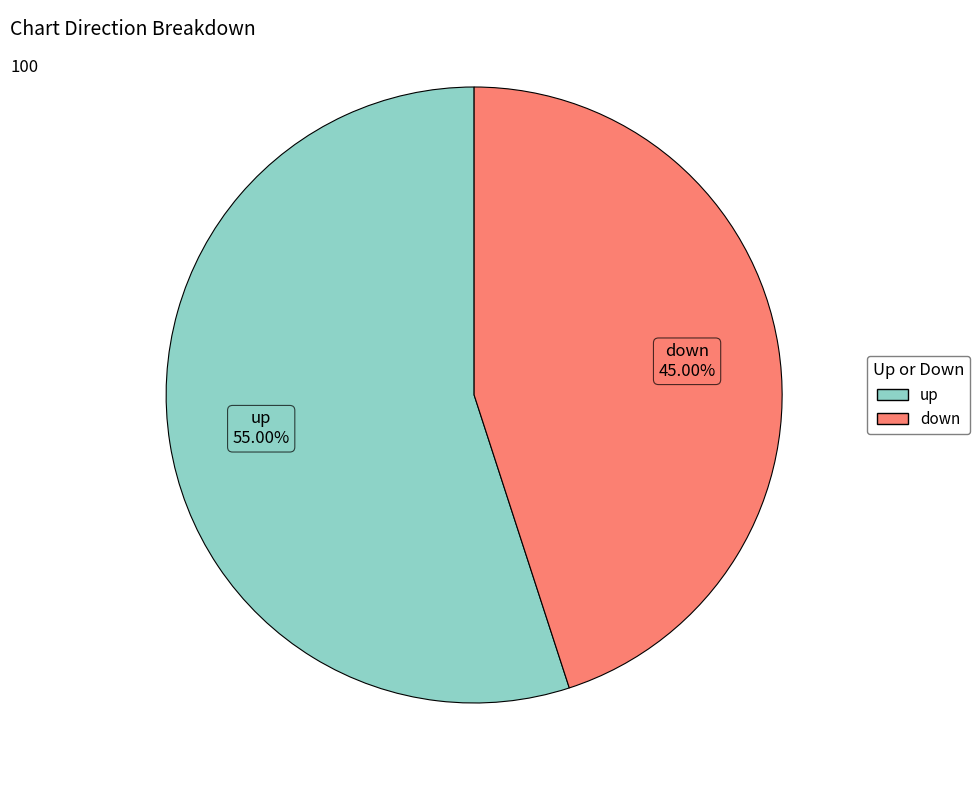

To the nearest percent, what portion does up represent?

55%